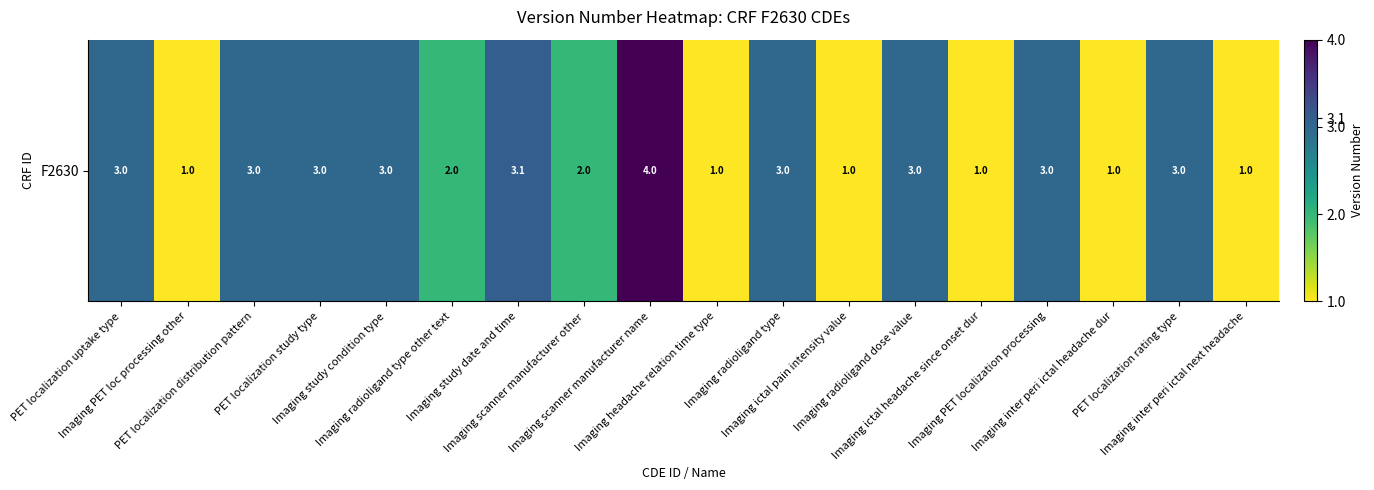

Rank the categories by value from highest to lowest.

Imaging scanner manufacturer name, Imaging study date and time, PET localization uptake type, PET localization distribution pattern, PET localization study type, Imaging study condition type, Imaging radioligand type, Imaging radioligand dose value, Imaging PET localization processing, PET localization rating type, Imaging radioligand type other text, Imaging scanner manufacturer other, Imaging PET loc processing other, Imaging headache relation time type, Imaging ictal pain intensity value, Imaging ictal headache since onset dur, Imaging inter peri ictal headache dur, Imaging inter peri ictal next headache